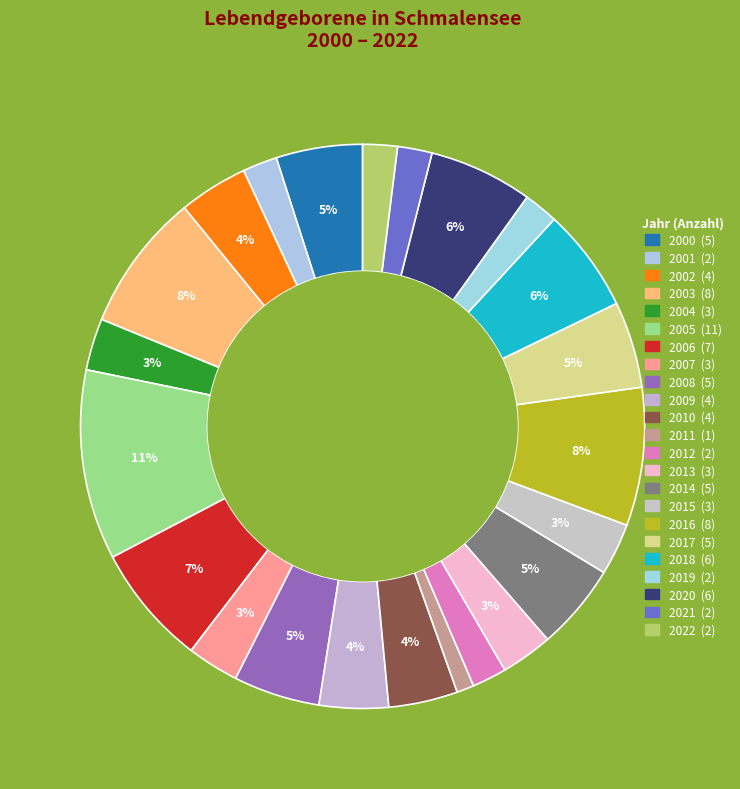

To the nearest percent, what is the difference between the largest and smallest slice percentages?

10%